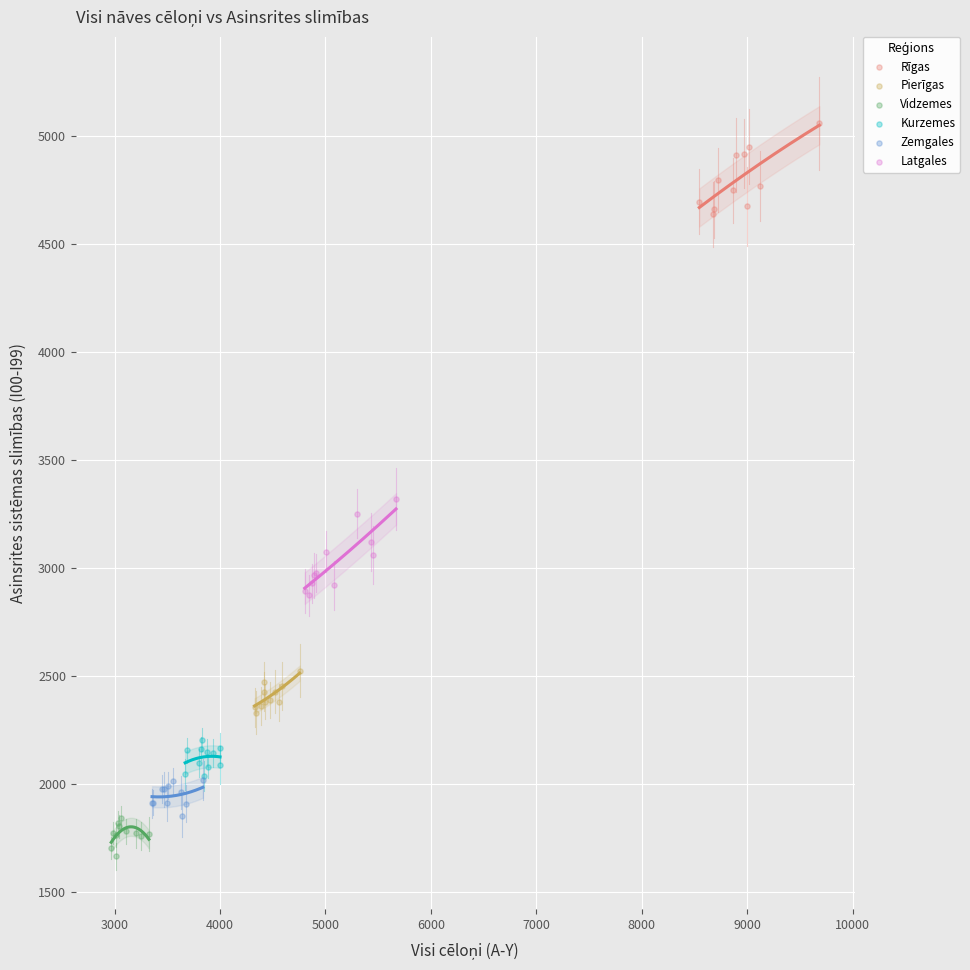

Which series contains the lowest Y value?

Vidzemes